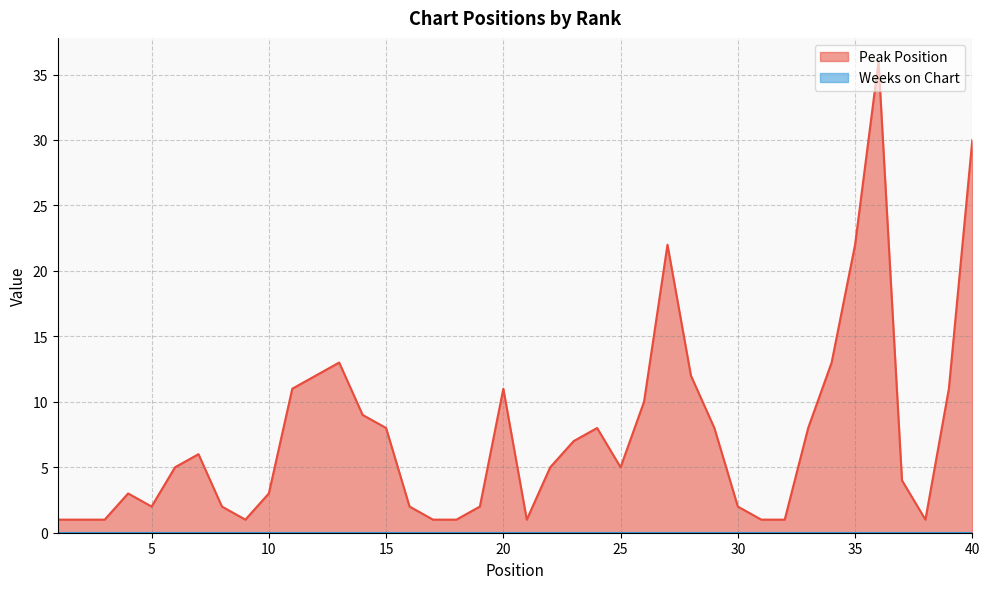

Approximately how many times larger is the value at 26 compared to 3?

10.0